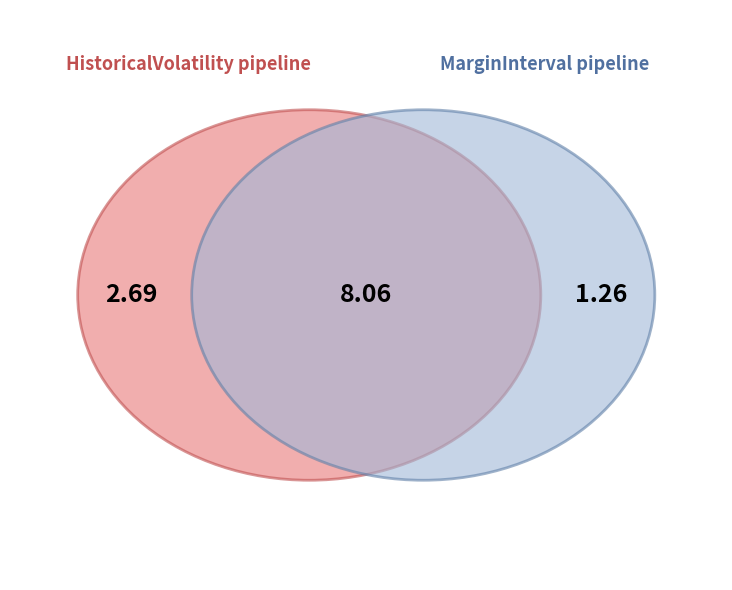

Is the sum of HistoricalVolatility and MarginInterval greater than half?

Yes